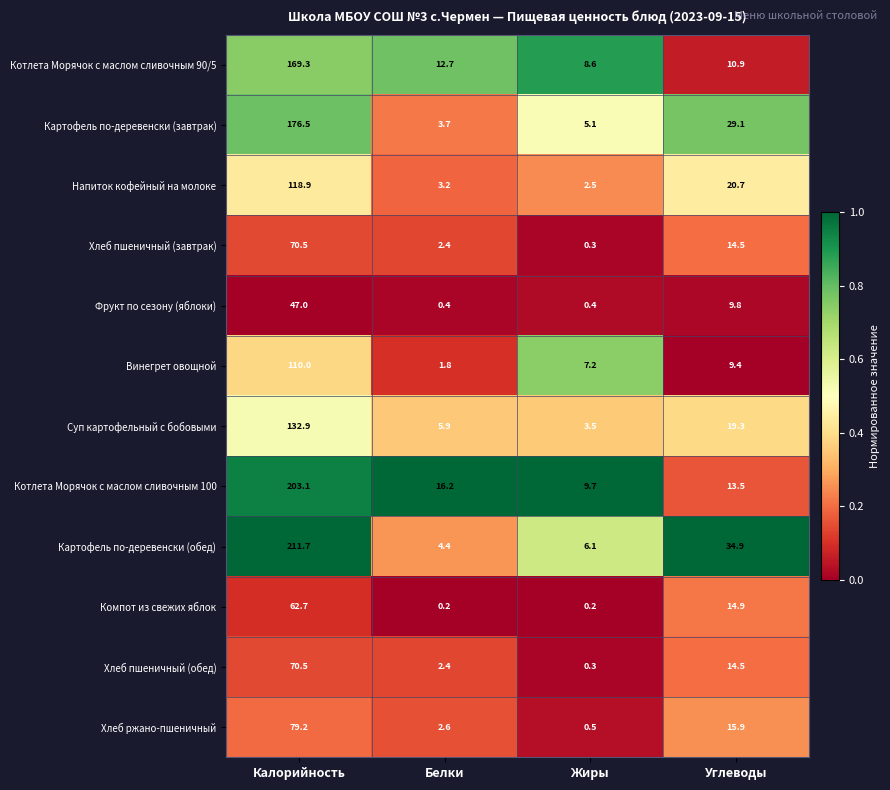

Which series changed the most between Калорийность and Жиры?

Картофель по-деревенски (обед)